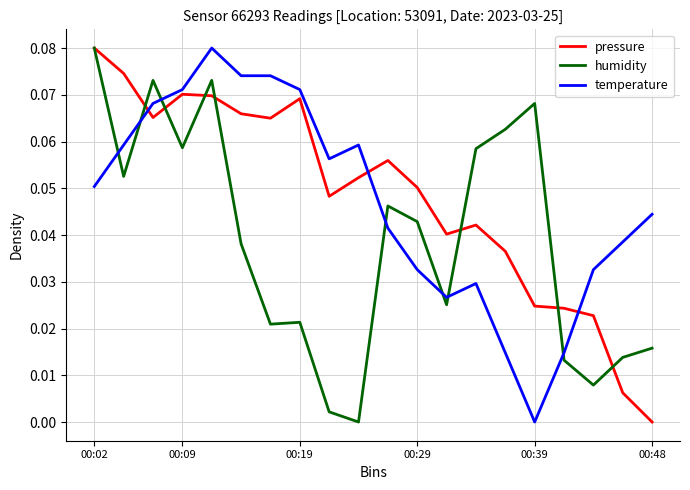

After their last crossing, which series has the higher values: temperature or humidity?

temperature